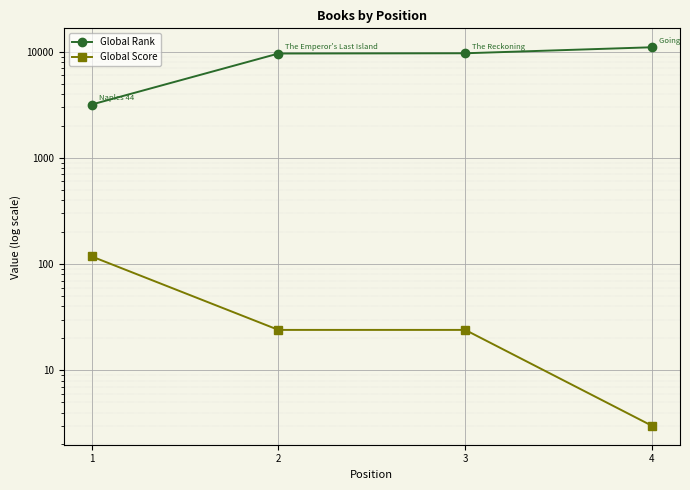

At which category is the sum across all series the highest?

4